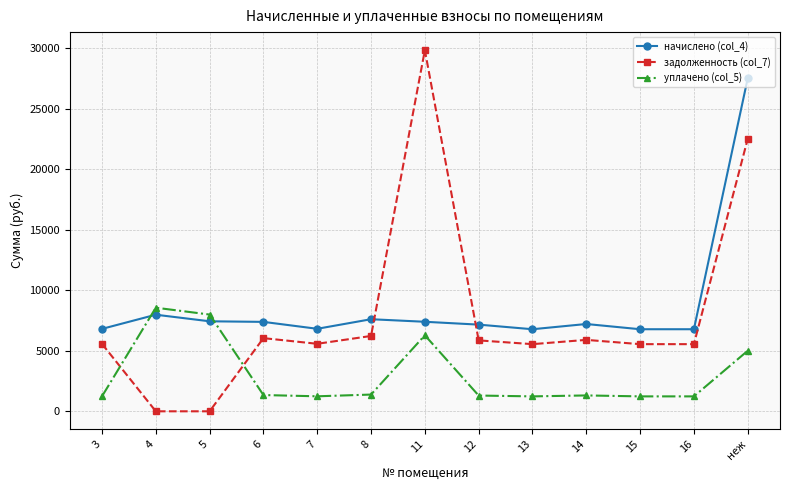

At which category is the sum across all series the highest?

неж